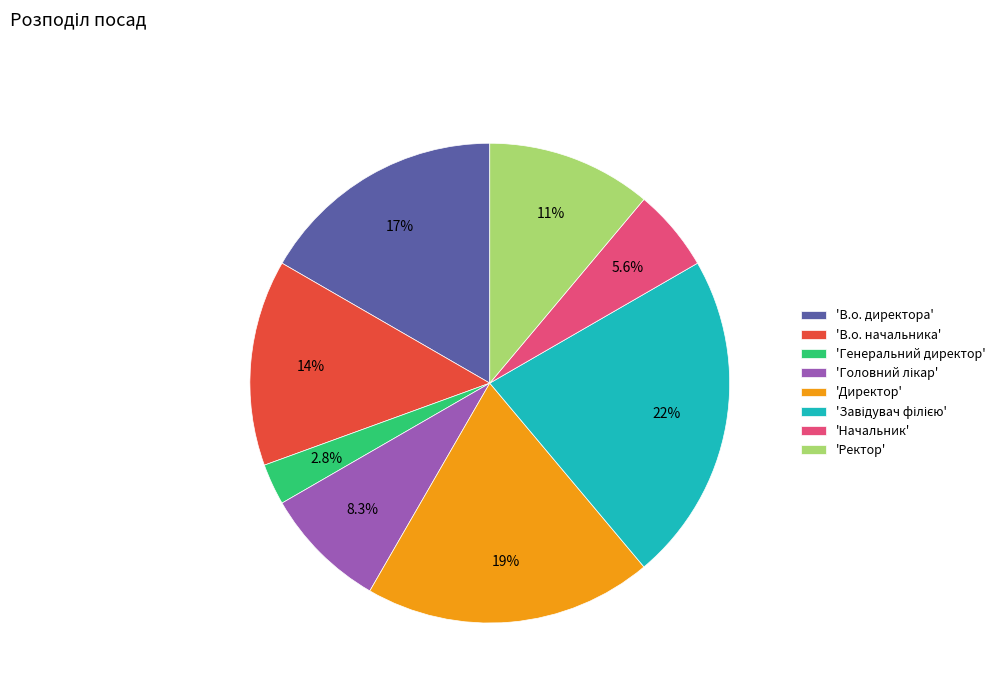

Is 'В.о. директора' the majority of the pie?

No